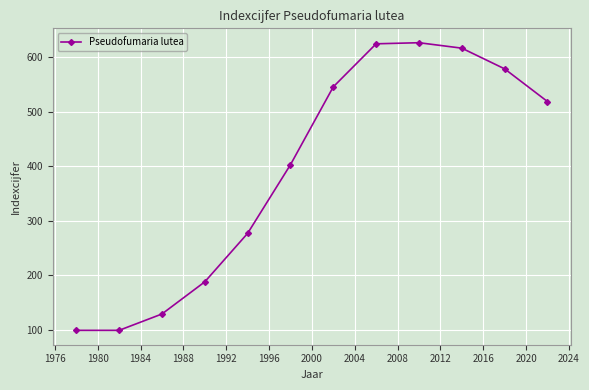

What is the sum of all values?

4708